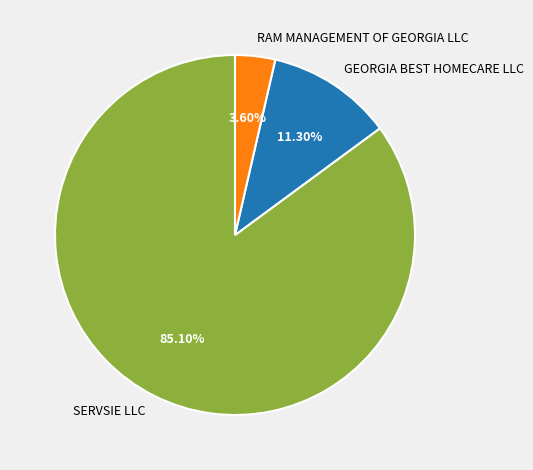

Approximately how many times larger is the value at RAM MANAGEMENT OF GEORGIA LLC compared to GEORGIA BEST HOMECARE LLC?

0.3